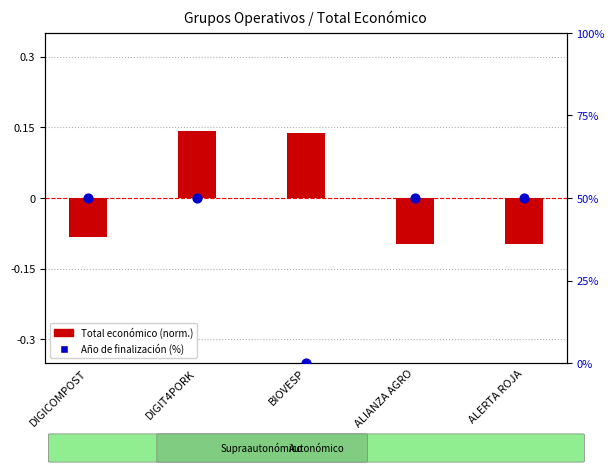

What are all the series names shown in the legend?

Total económico (norm.), Año de finalización (%)